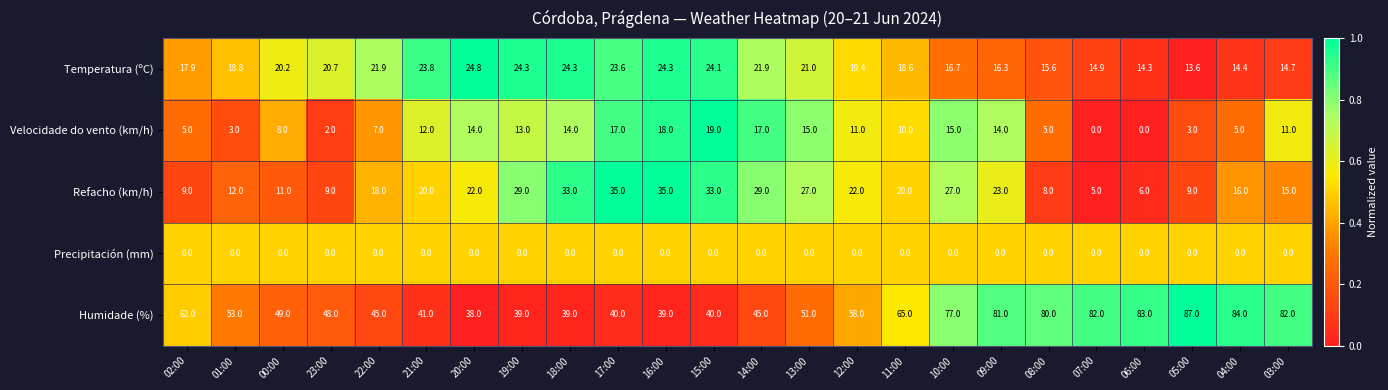

What is the total value across all series at 07:00?

101.9